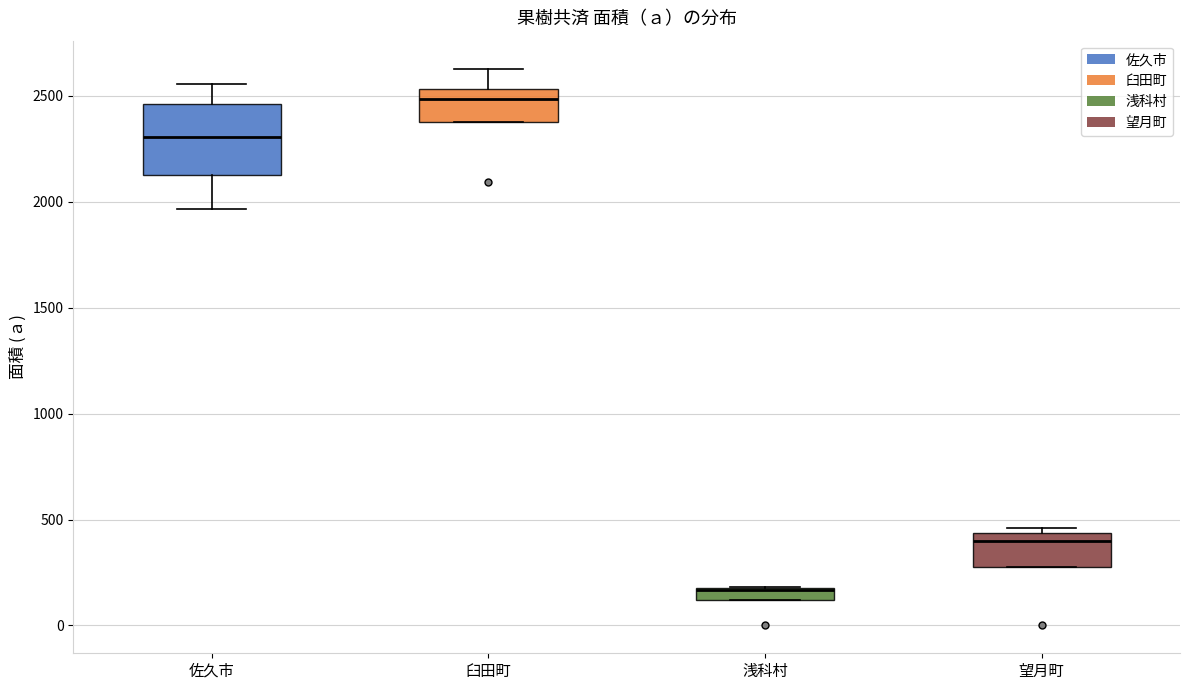

Comparing the boxes themselves (not the whiskers), which one is the tallest?

佐久市